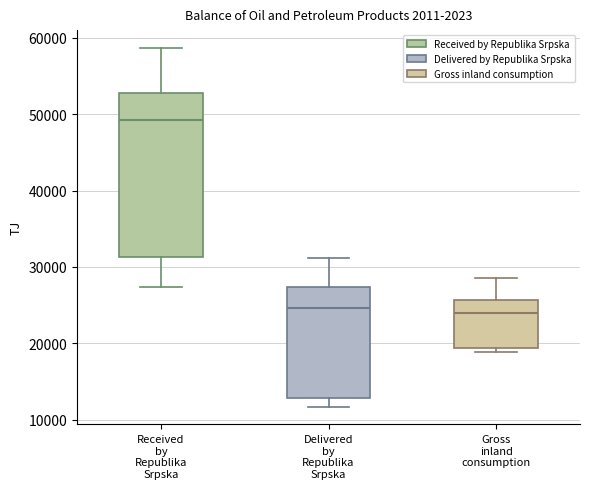

Where is the lower edge of the box for Delivered by Republika Srpska on the y-axis? The values are not printed on the chart, so give them approximately, as read against the axis.

13000